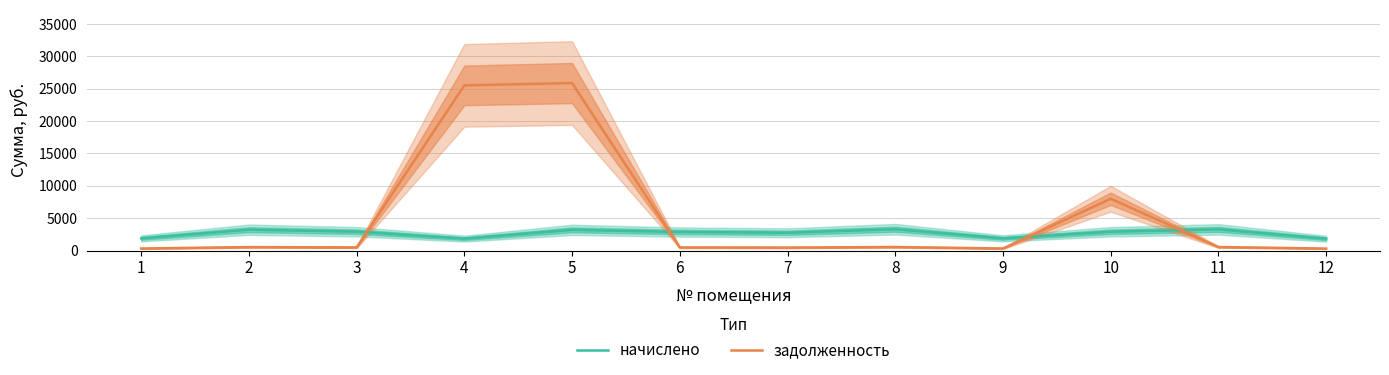

Rank the series by their maximum value, from lowest to highest.

начислено, задолженность